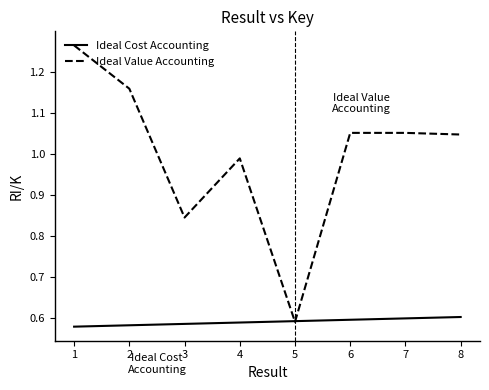

Is it true that Ideal Cost Accounting equals 1.0 at 3?

False